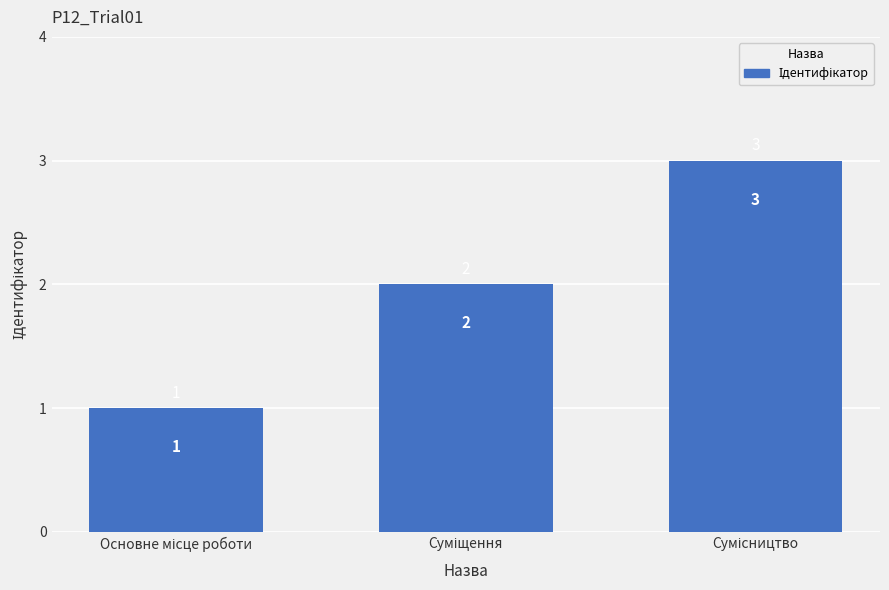

What is the maximum value shown in the chart?

3